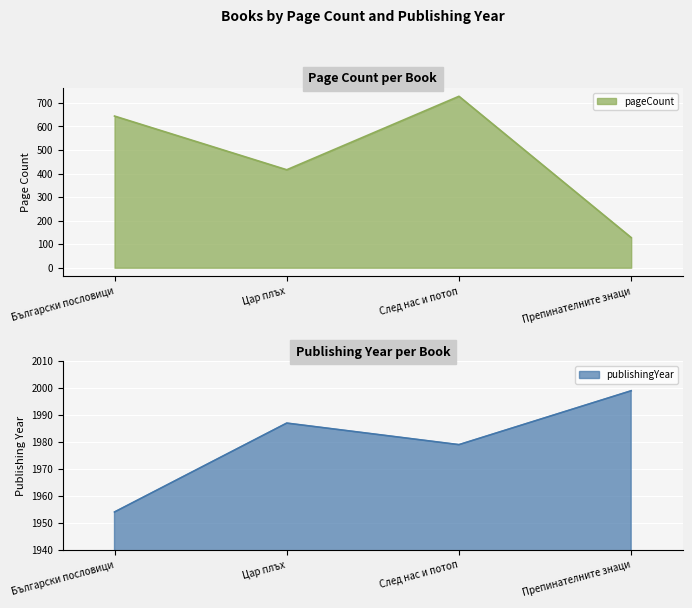

How many values in the pageCount series are below 644?

2